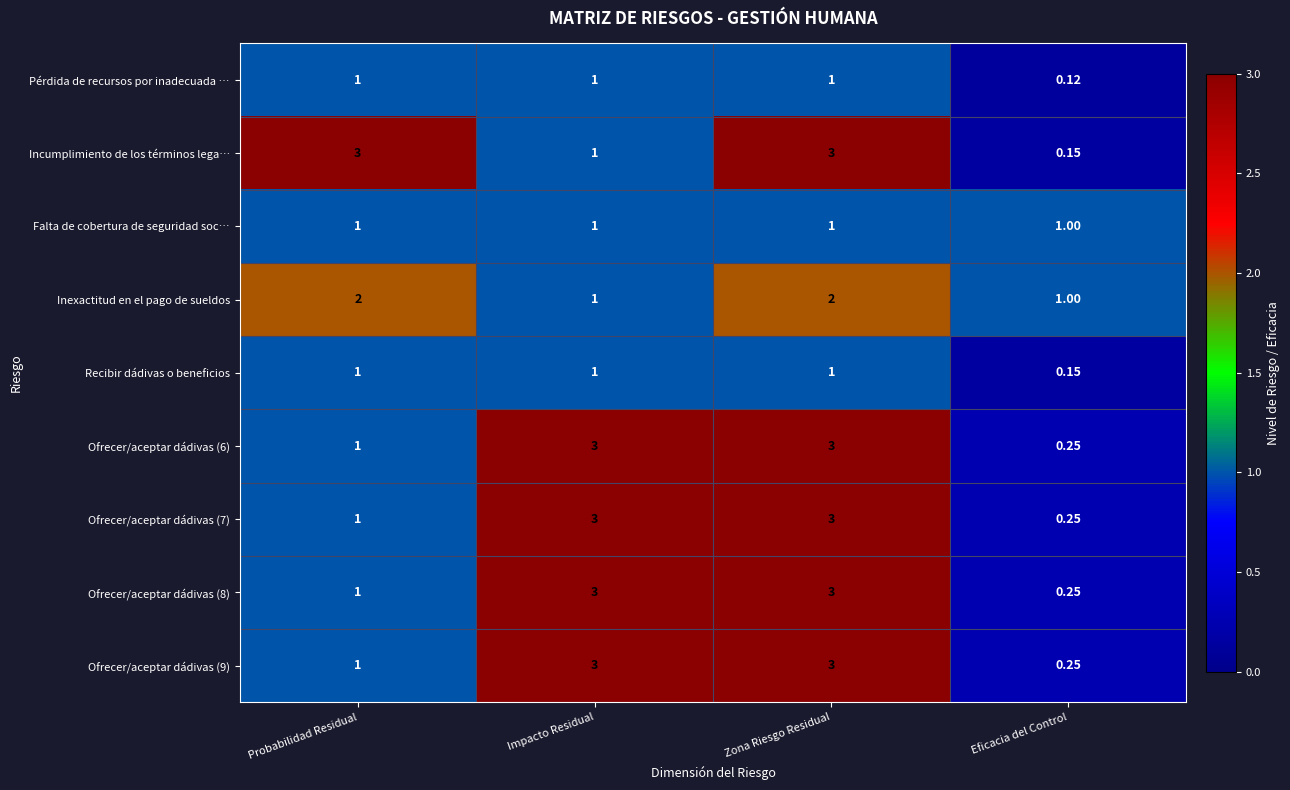

At which category is the sum across all series the highest?

Zona Riesgo Residual